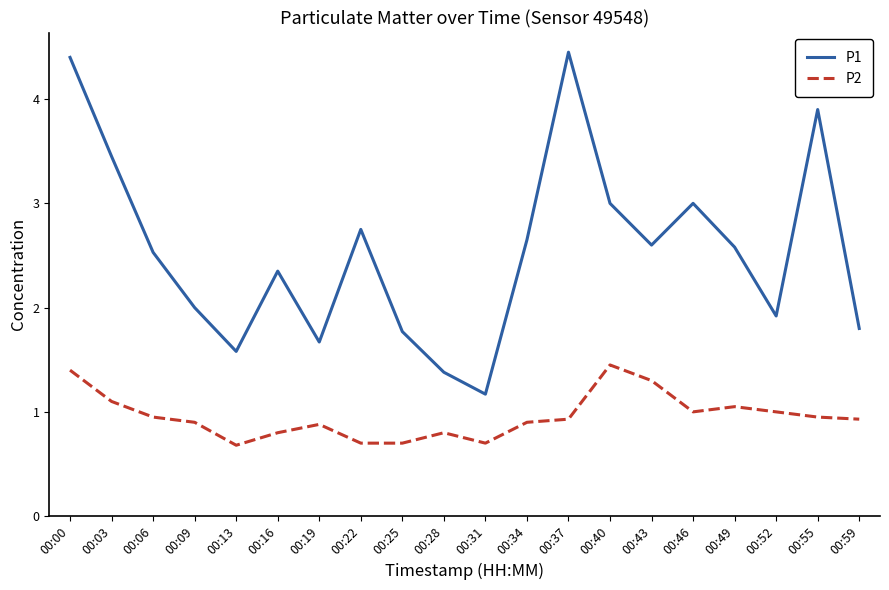

Between 00:09 and 00:34, which series saw the biggest shift?

P1